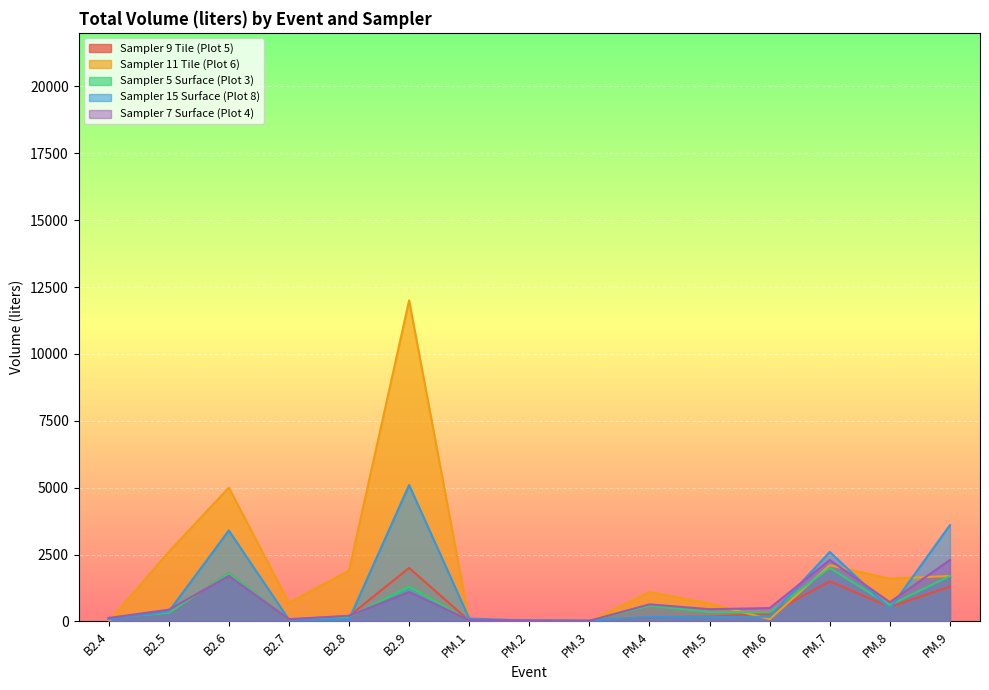

Where do Sampler 11 Tile (Plot 6) and Sampler 5 Surface (Plot 3) first cross each other?

B2.4 and B2.5